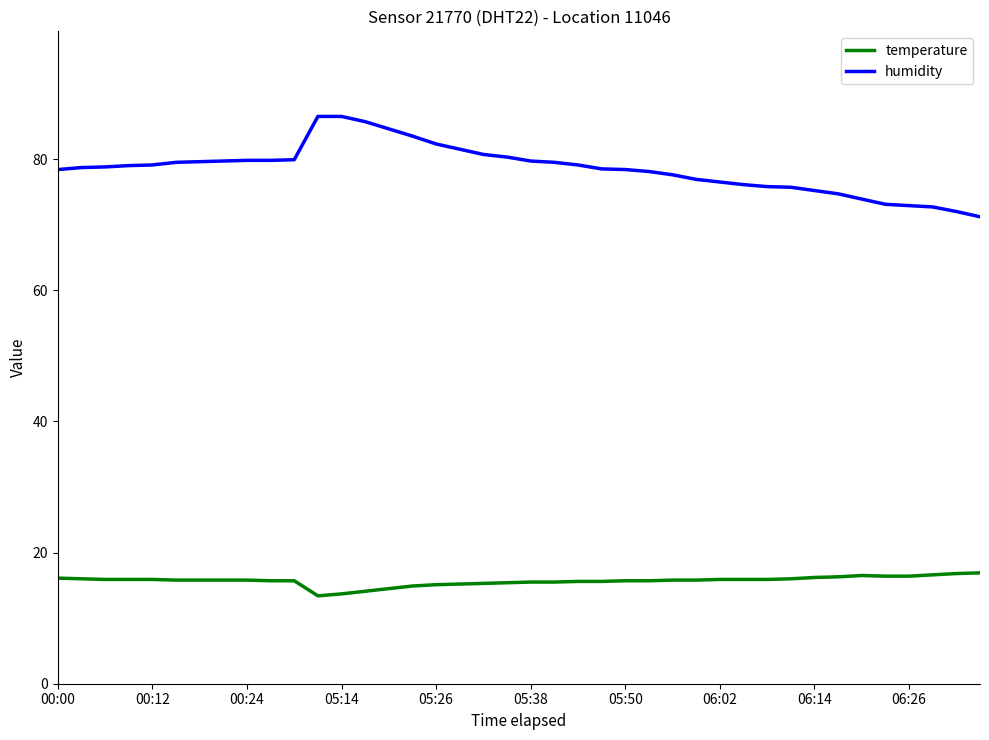

Which series has the largest range (max minus min)?

humidity